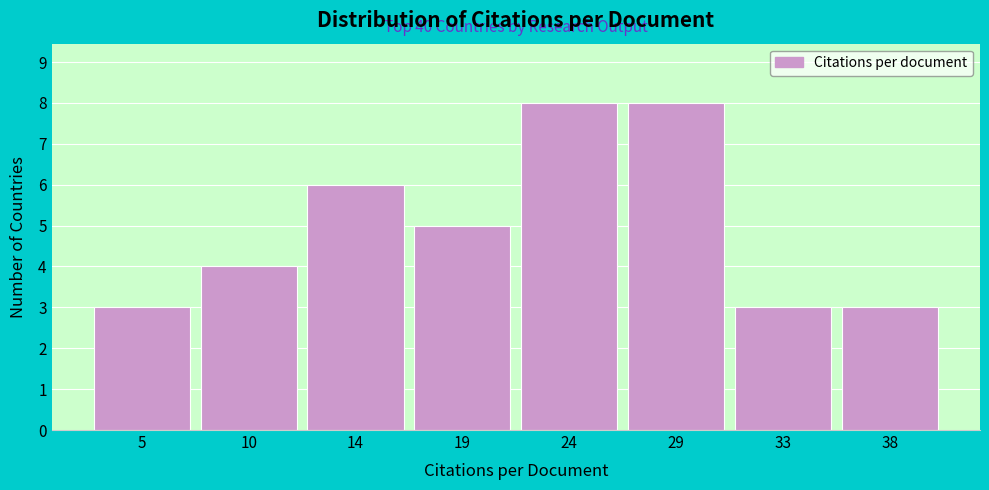

Reading left to right, what are all the values shown in this chart?

5=3	10=4	14=6	19=5	24=8	29=8	33=3	38=3